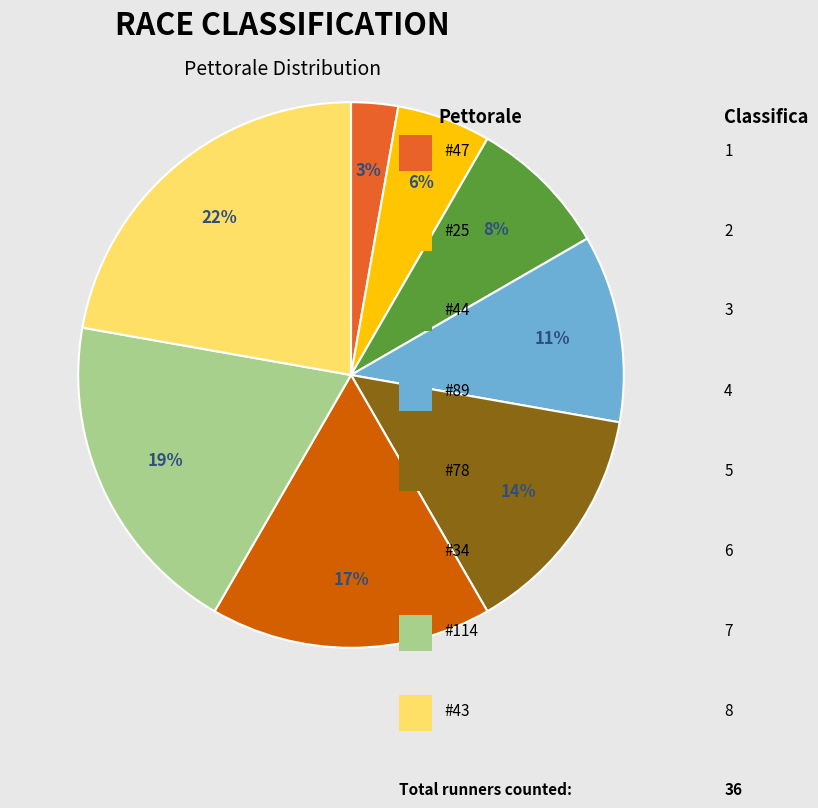

Does any single category account for the majority?

No